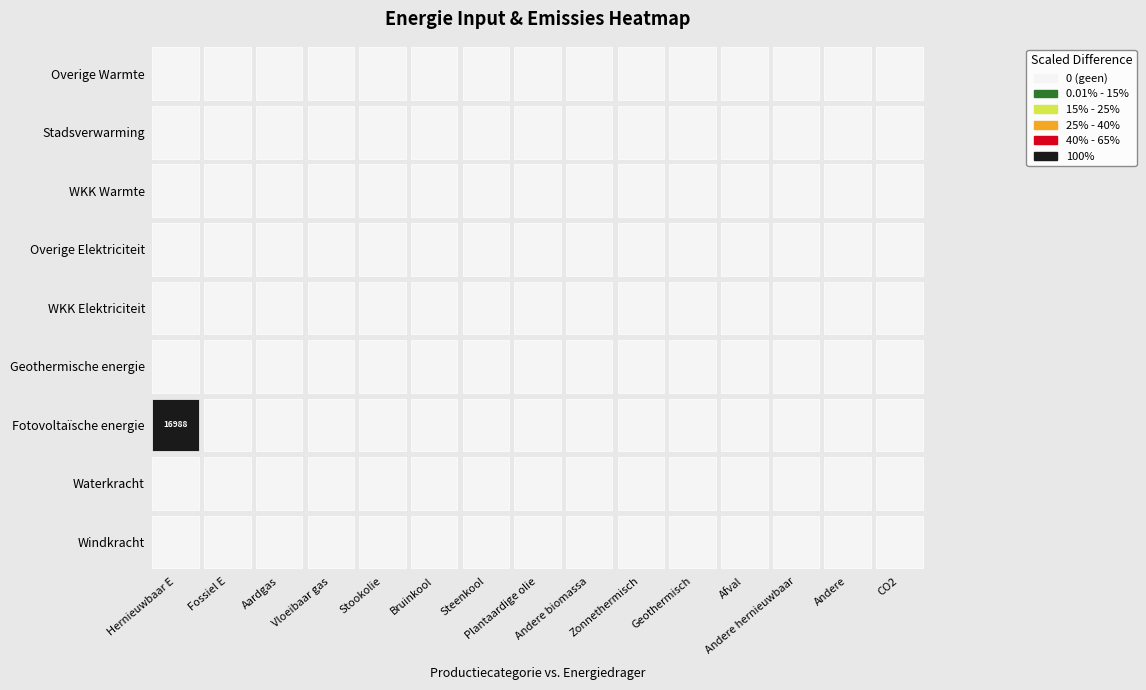

Reading right to left, extract all data points from this chart.

Windkracht: 0.0	0.0	0.0	0.0	0.0	0.0	0.0	0.0	0.0	0.0	0.0	0.0	0.0	0.0	0.0
Waterkracht: 0.0	0.0	0.0	0.0	0.0	0.0	0.0	0.0	0.0	0.0	0.0	0.0	0.0	0.0	0.0
Fotovoltaïsche energie: 0.0	0.0	0.0	0.0	0.0	0.0	0.0	0.0	0.0	0.0	0.0	0.0	0.0	0.0	16987.7
Geothermische energie: 0.0	0.0	0.0	0.0	0.0	0.0	0.0	0.0	0.0	0.0	0.0	0.0	0.0	0.0	0.0
Warmtekrachtkoppeling (E): 0.0	0.0	0.0	0.0	0.0	0.0	0.0	0.0	0.0	0.0	0.0	0.0	0.0	0.0	0.0
Overige (E): 0.0	0.0	0.0	0.0	0.0	0.0	0.0	0.0	0.0	0.0	0.0	0.0	0.0	0.0	0.0
WKK Warmte: 0.0	0.0	0.0	0.0	0.0	0.0	0.0	0.0	0.0	0.0	0.0	0.0	0.0	0.0	0.0
Stadsverwarming: 0.0	0.0	0.0	0.0	0.0	0.0	0.0	0.0	0.0	0.0	0.0	0.0	0.0	0.0	0.0
Overige Warmte: 0.0	0.0	0.0	0.0	0.0	0.0	0.0	0.0	0.0	0.0	0.0	0.0	0.0	0.0	0.0